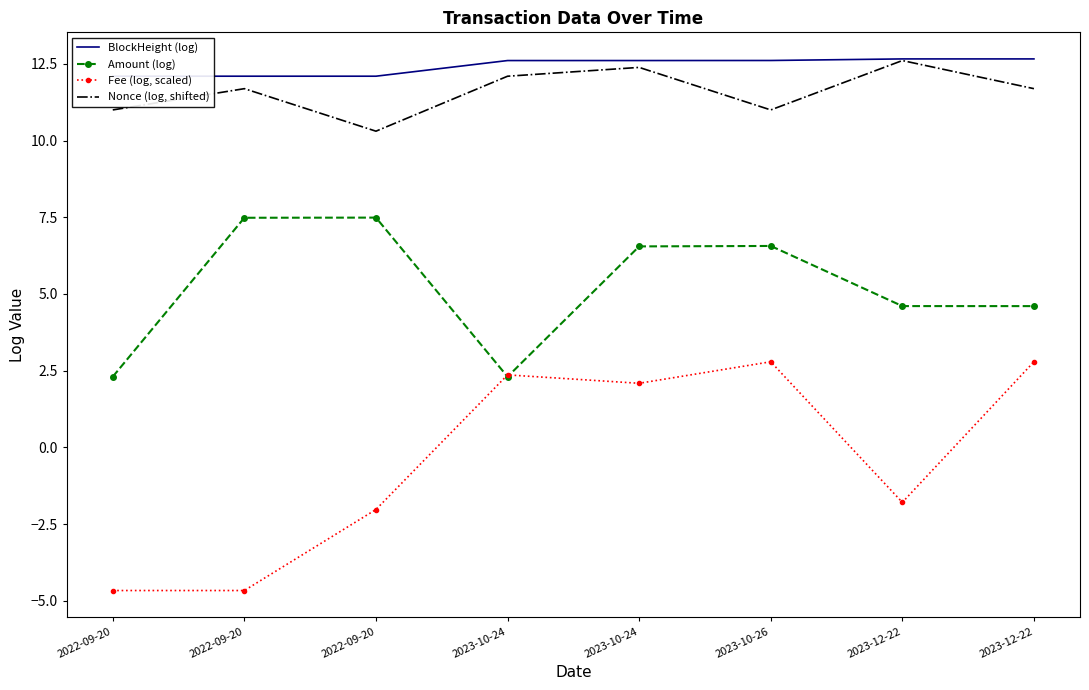

What is the spread (max minus min) of values at 2023-12-22?

14.5